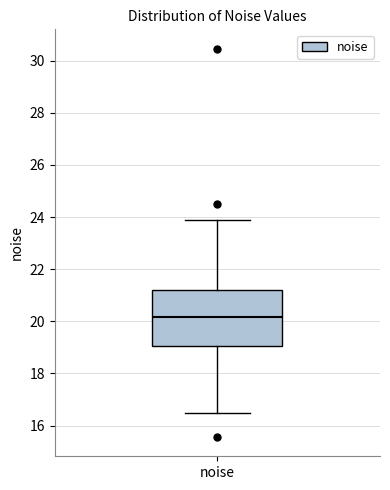

Transcribe this box plot: give where the median line is, the range the box spans, and where the two whiskers end, as read against the y-axis. The values are not printed on the chart, so give them approximately, as read against the axis.

median 20.2, box 19.0 to 21.2, whiskers 16.4 to 23.8